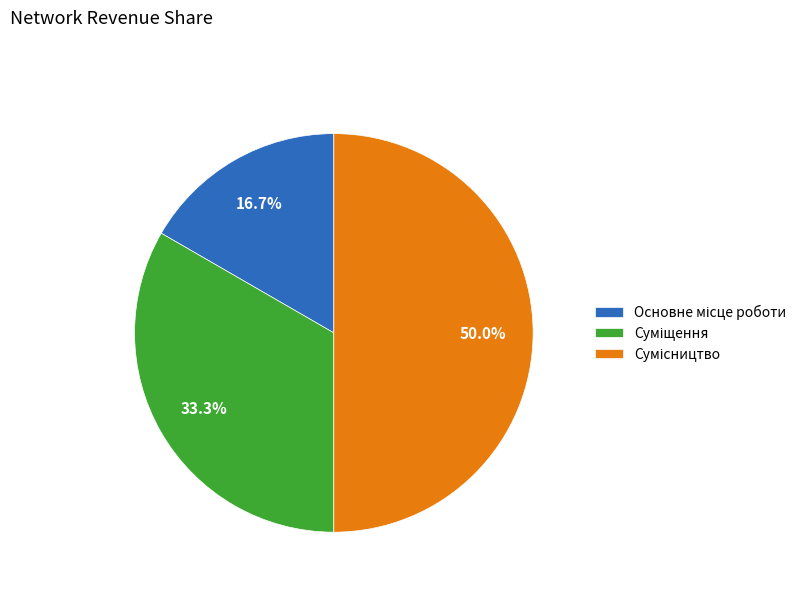

Rank the categories by value from lowest to highest.

Основне місце роботи, Суміщення, Сумісництво